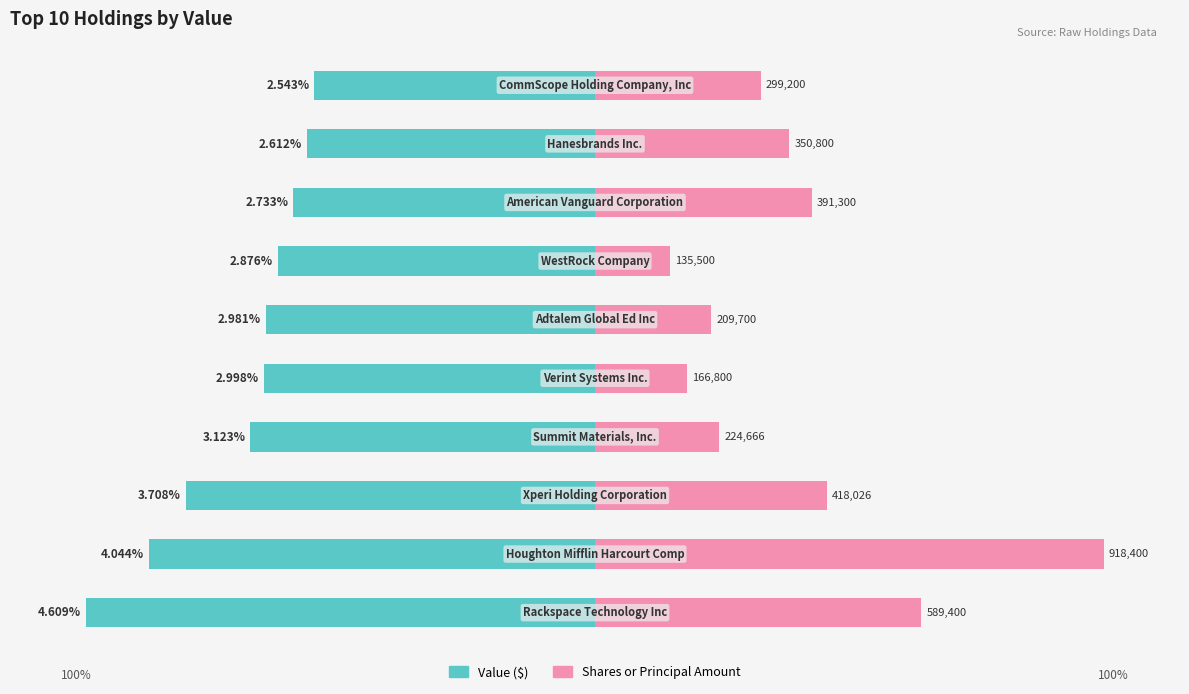

How many categories are shown in the chart?

10